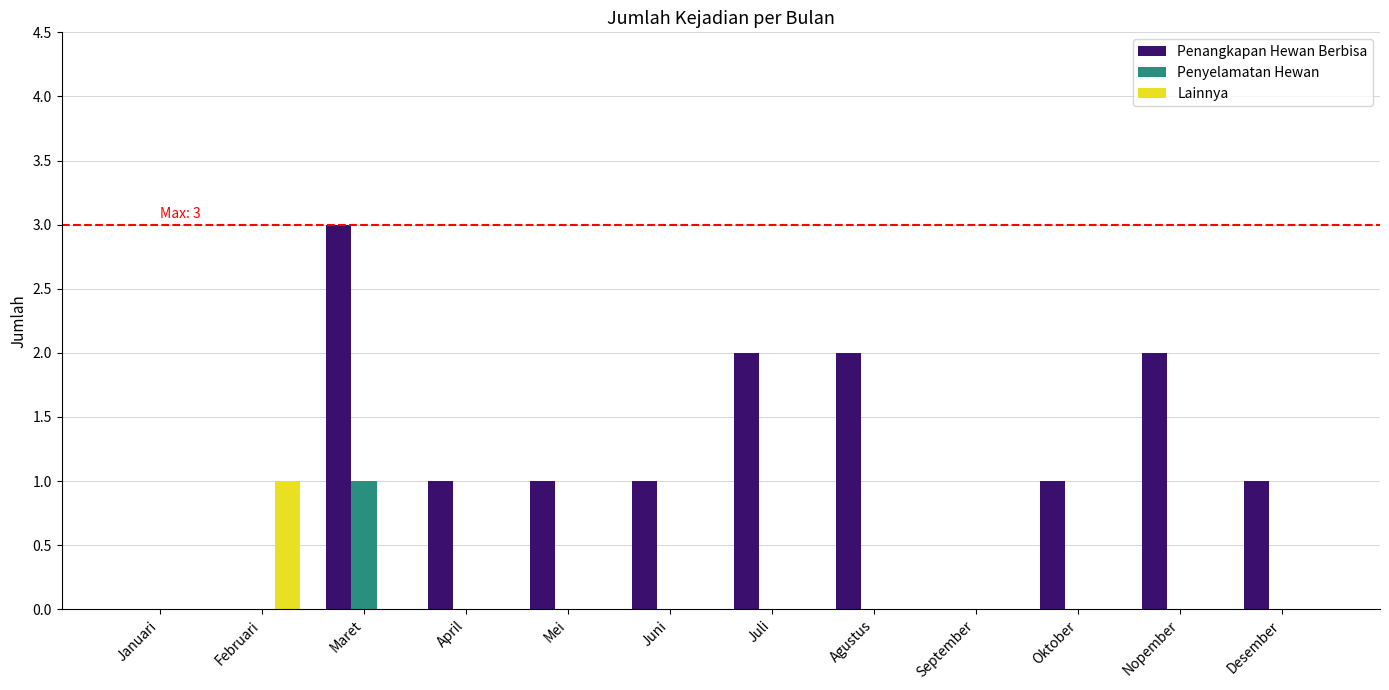

Is the value of Lainnya at Nopember greater than the value of Penangkapan Hewan Berbisa at Oktober?

No